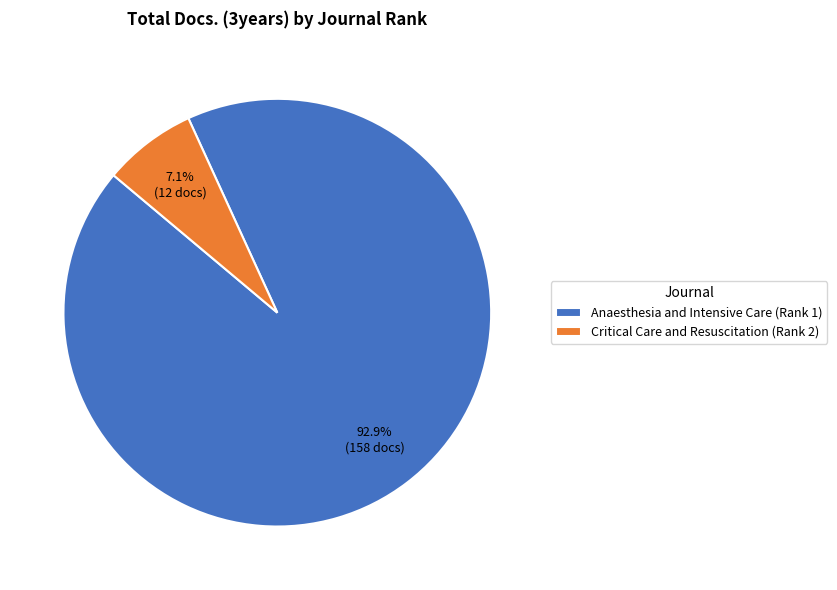

Rank the categories by value from lowest to highest.

Critical Care and Resuscitation (Rank 2), Anaesthesia and Intensive Care (Rank 1)